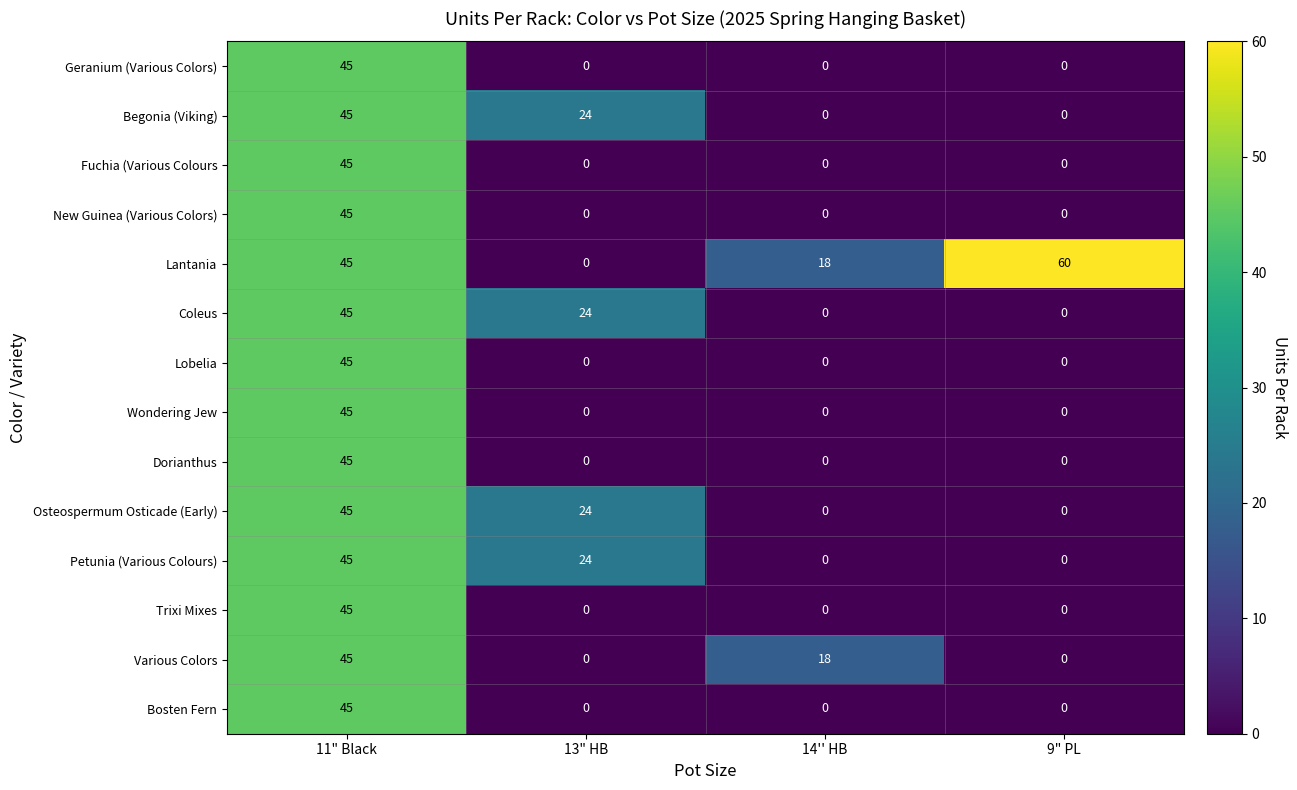

Count the number of data series in this chart.

14